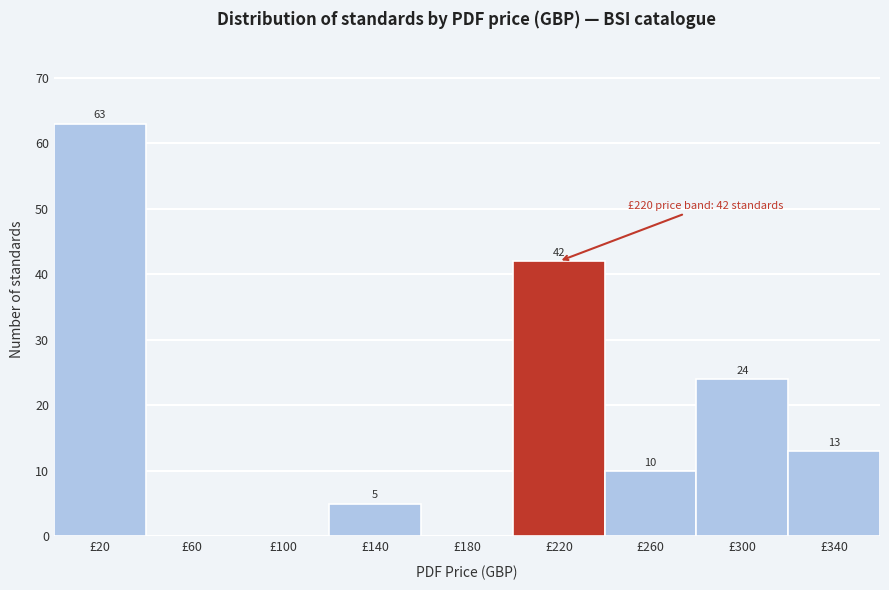

Reading left to right, extract all data points from this chart.

£20=63	£60=0	£100=0	£140=5	£180=0	£220=42	£260=10	£300=24	£340=13